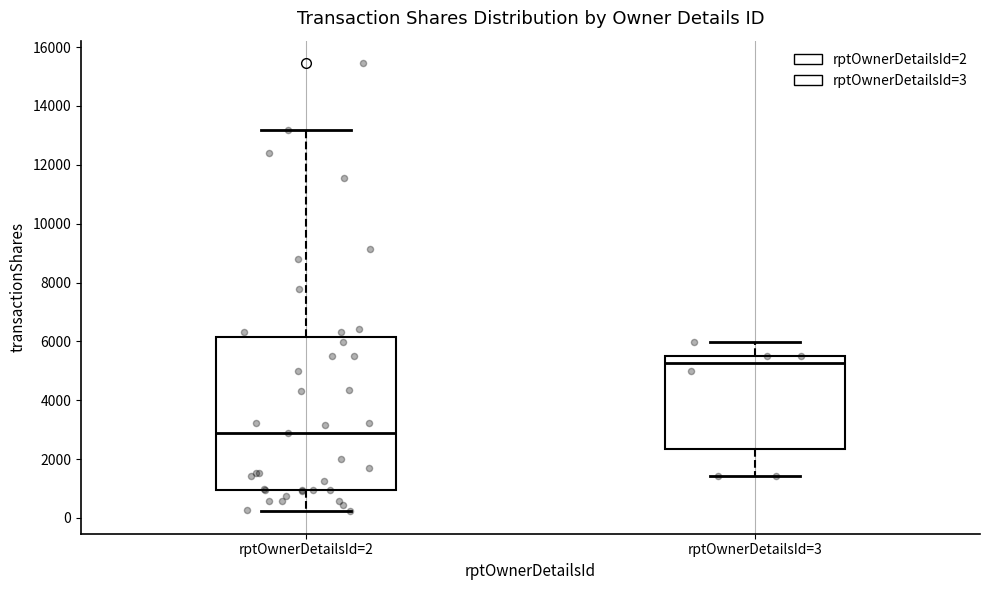

Which box is the tallest, from its lower edge to its upper edge?

rptOwnerDetailsId=2